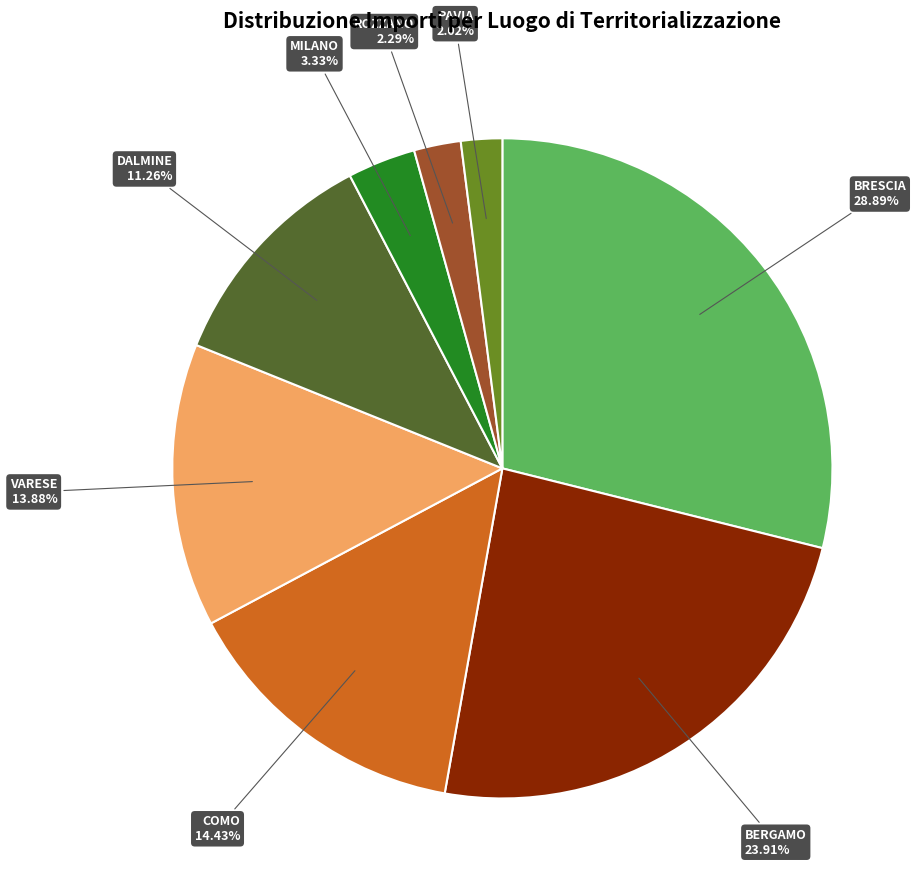

Combined, do PAVIA and COMO account for over 50%?

No